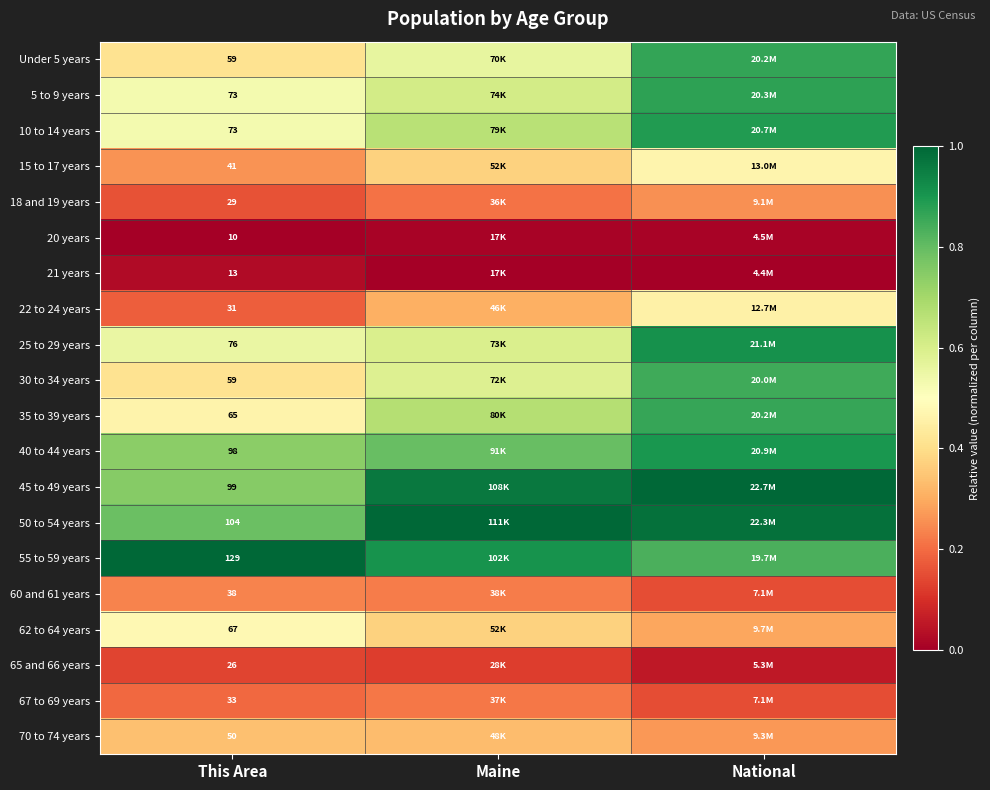

List the labels in order of 60 and 61 years value, largest first.

This Area, Maine, National